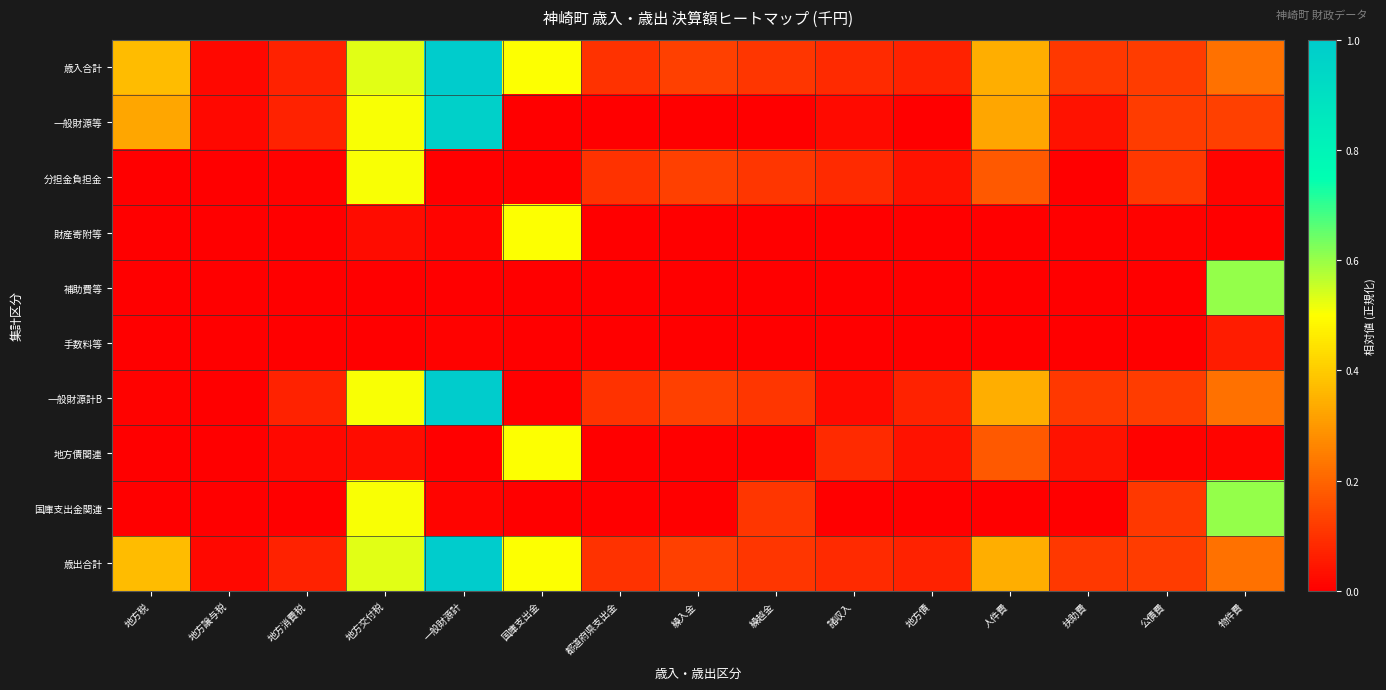

Which series has the largest range (max minus min)?

一般財源計B